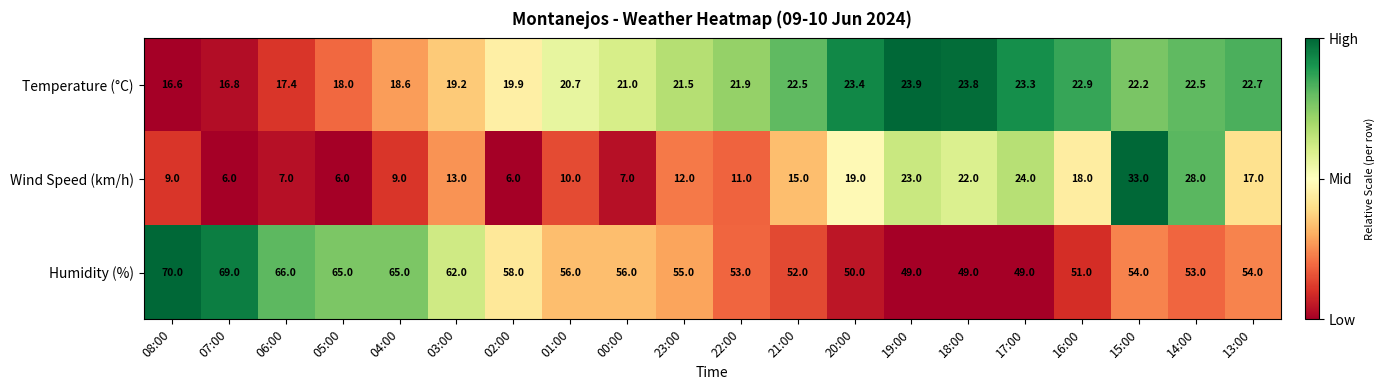

Between 21:00 and 15:00, which series saw the biggest shift?

Wind Speed (km/h)